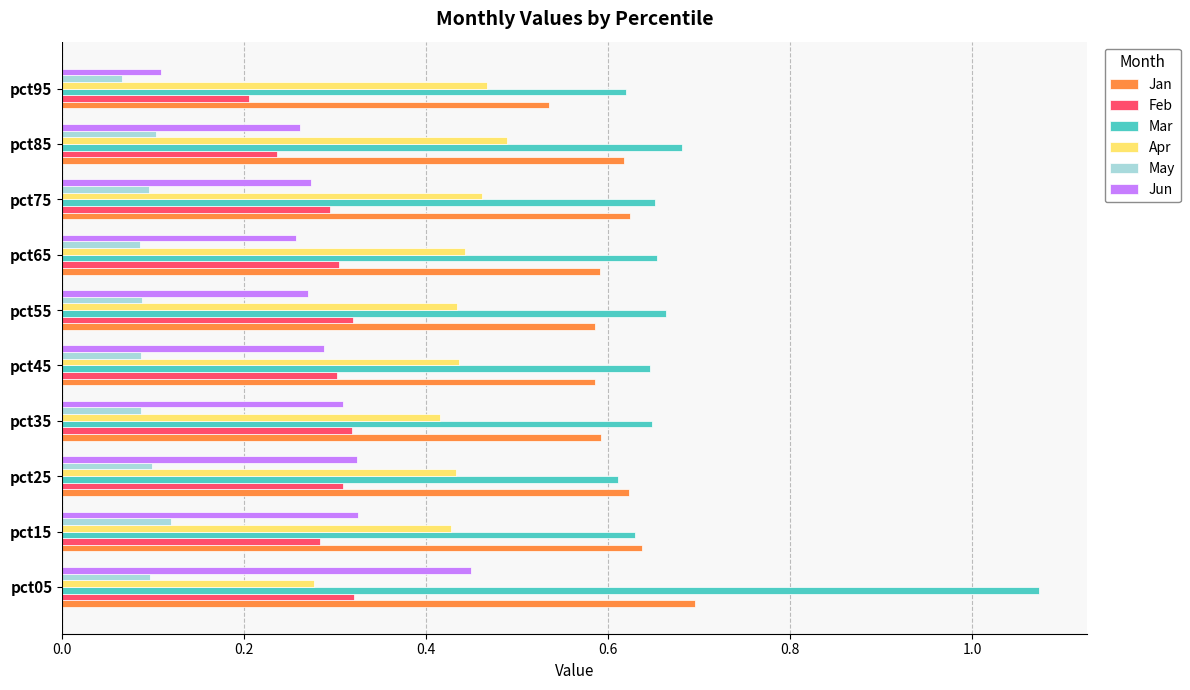

How many Jan values are between 0 and 1?

10